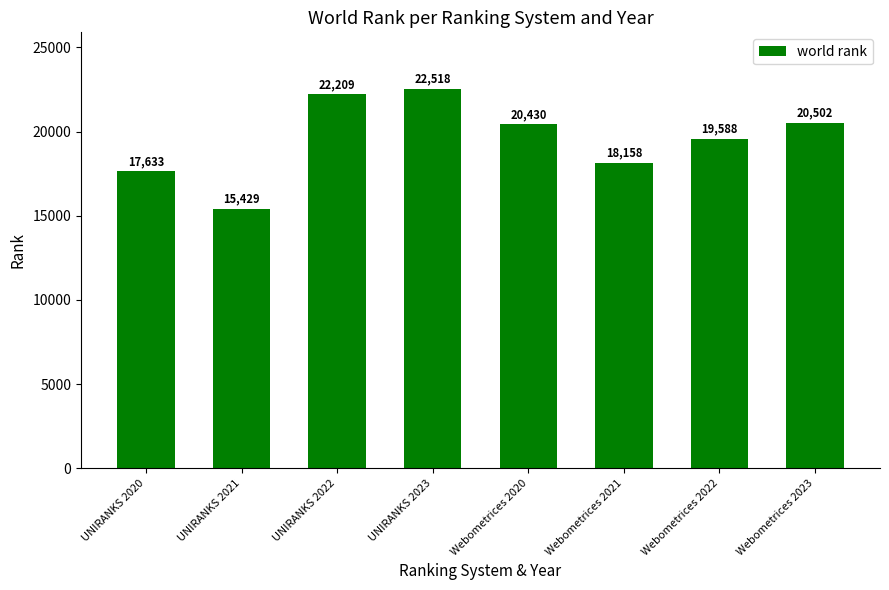

Are the bars horizontal?

No